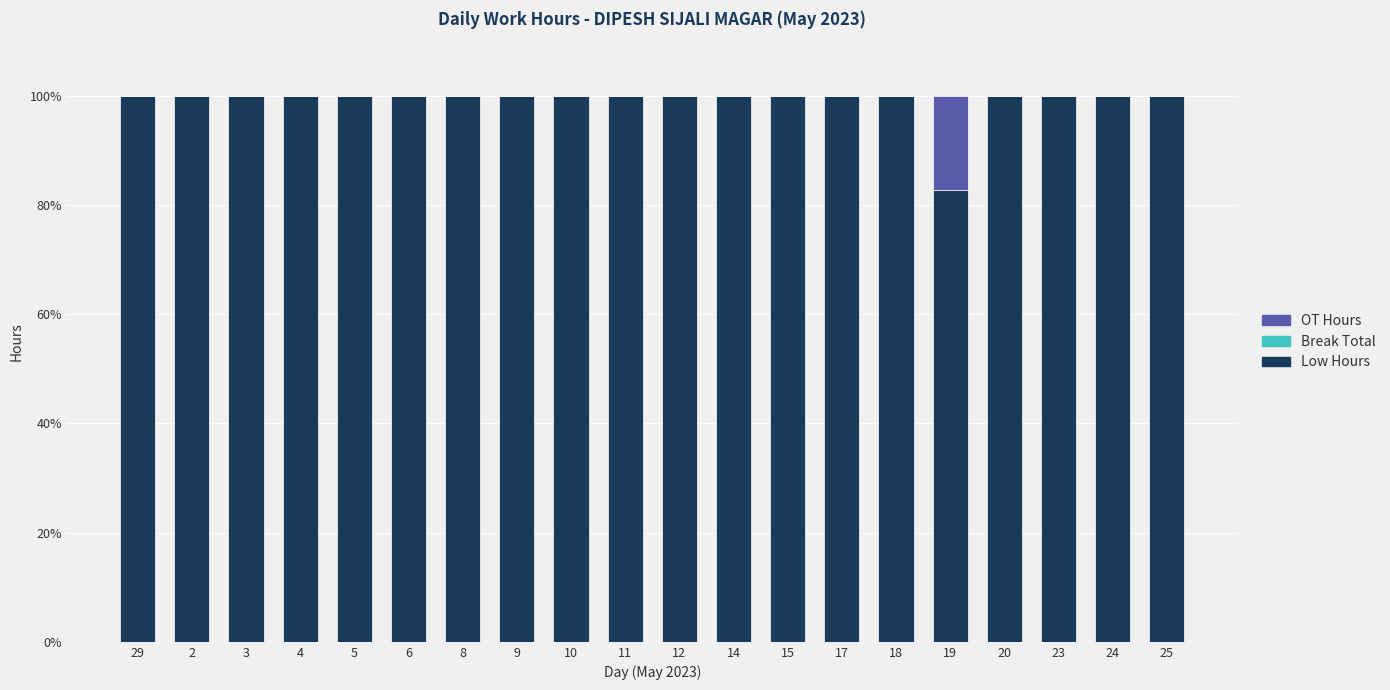

The value of Low Hours at 17 is 100.0. True or false?

True